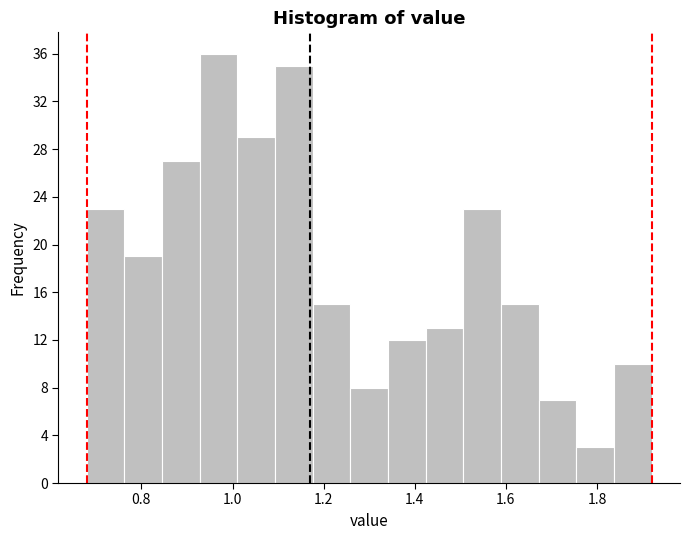

Reading left to right, transcribe this chart: for each bar, give the range it covers on the x-axis and its height. Neither the bar edges nor the heights are printed on the chart, so give them approximately, as read against the axes.

0.68 to 0.76: 23
0.76 to 0.84: 19
0.84 to 0.92: 27
0.92 to 1.02: 36
1.02 to 1.10: 29
1.10 to 1.18: 35
1.18 to 1.26: 15
1.26 to 1.34: 8
1.34 to 1.42: 12
1.42 to 1.50: 13
1.50 to 1.58: 23
1.58 to 1.68: 15
1.68 to 1.76: 7
1.76 to 1.84: 3
1.84 to 1.92: 10